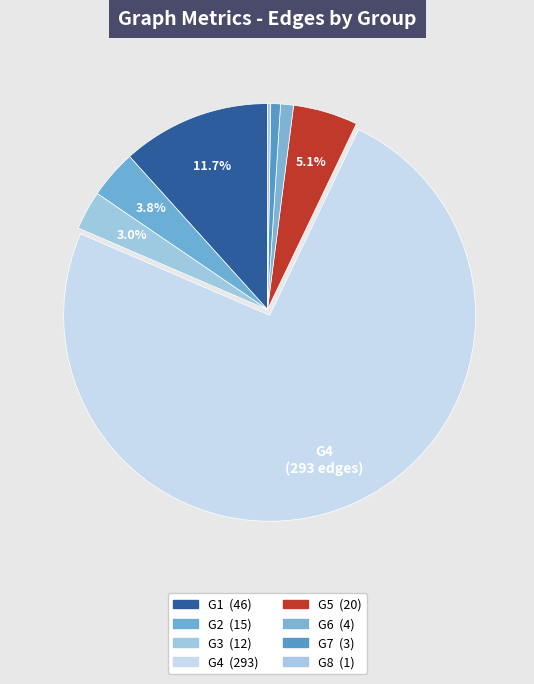

What is the majority slice?

G4